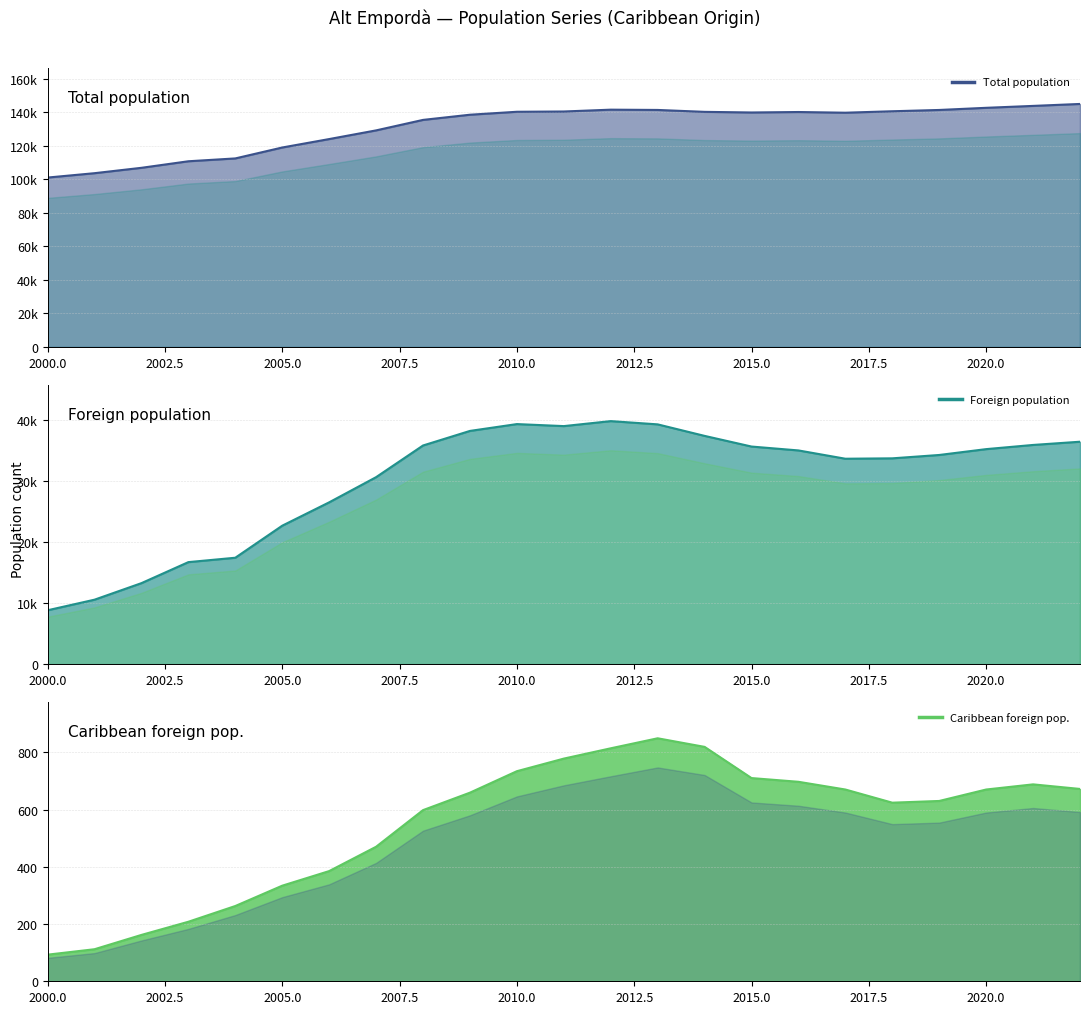

How many interior local valleys does the Total population series have?

2